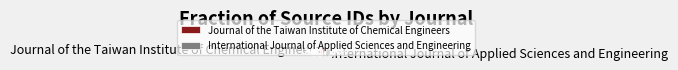

What is the ratio of the value at International Journal of Applied Sciences and Engineering to the value at Journal of the Taiwan Institute of Chemical Engineers?

1.5